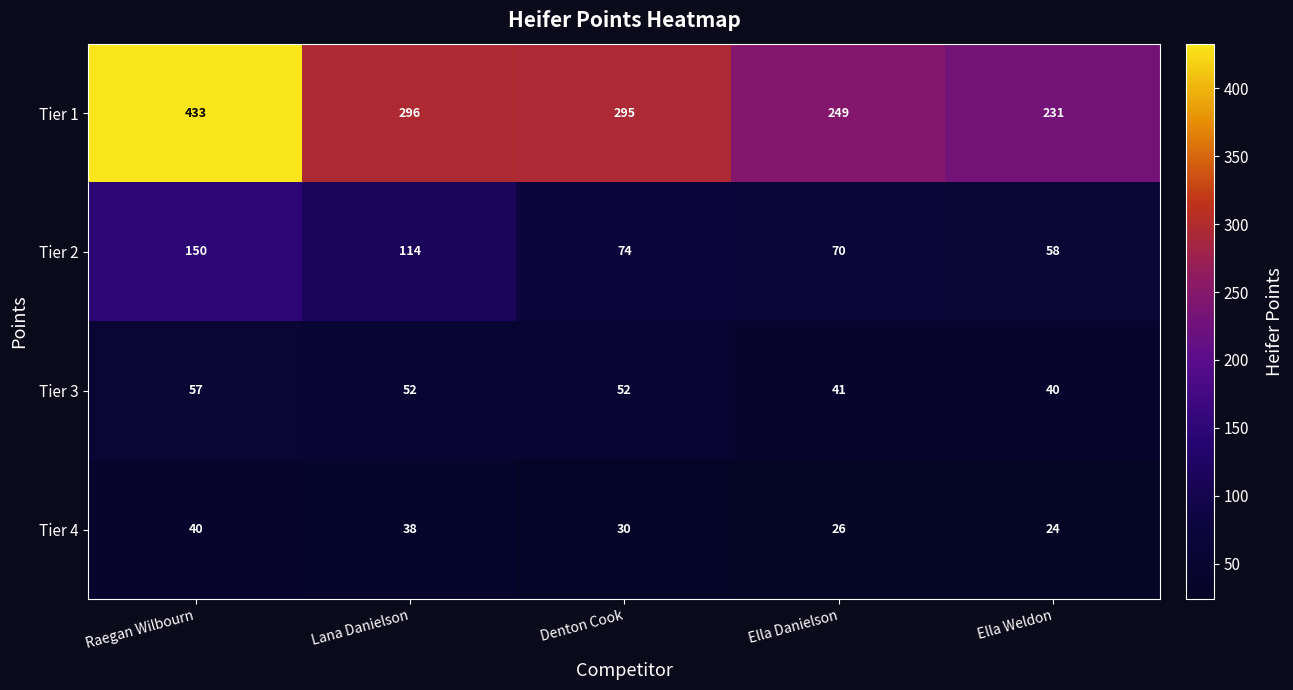

At how many categories does at least one series exceed 242?

4